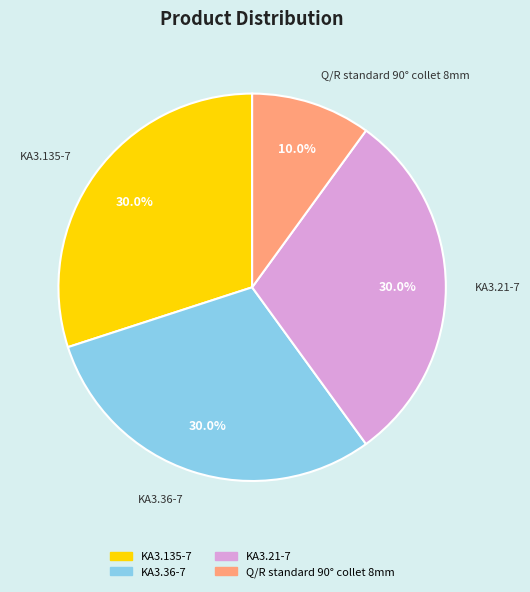

How much of the chart is everything except KA3.36-7?

70.0%